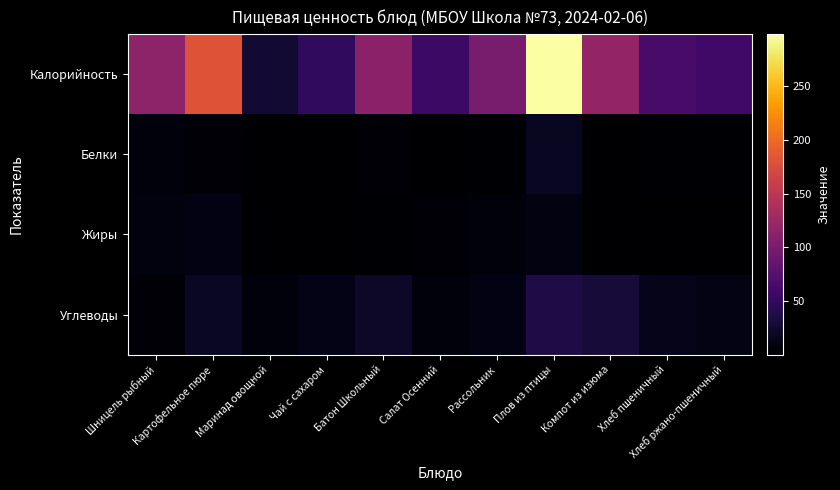

How many distinct data groups are displayed?

4